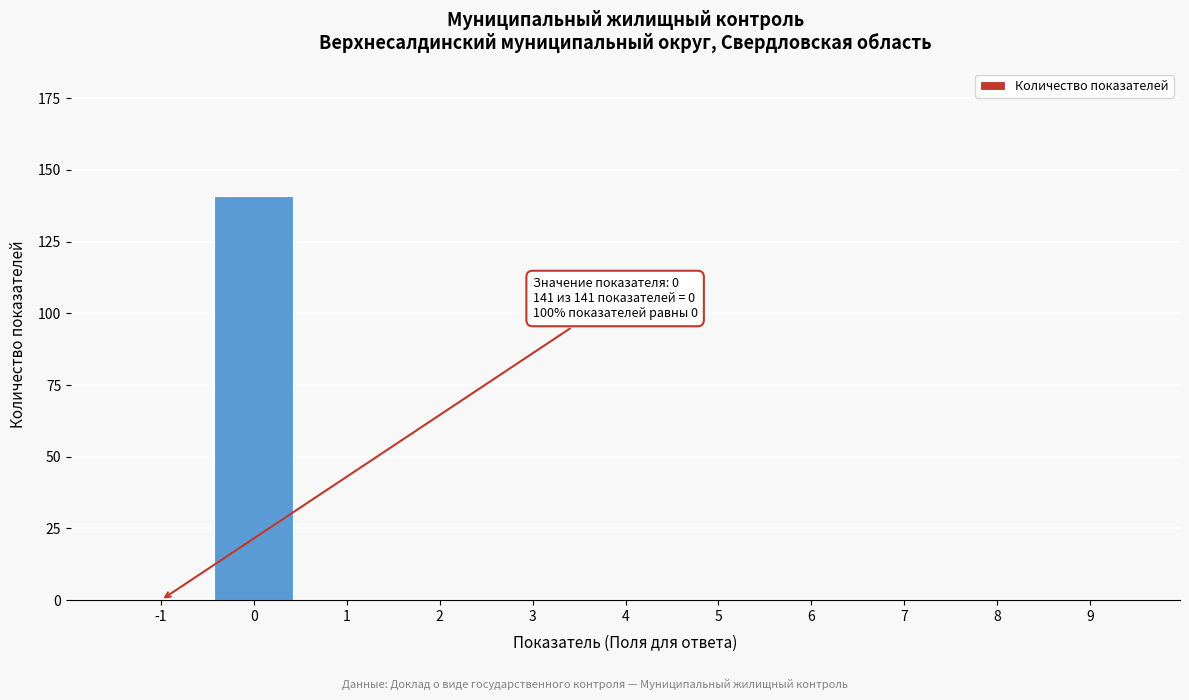

Reading left to right, transcribe all the data shown in this chart.

-1=0	0=141	1=0	2=0	3=0	4=0	5=0	6=0	7=0	8=0	9=0